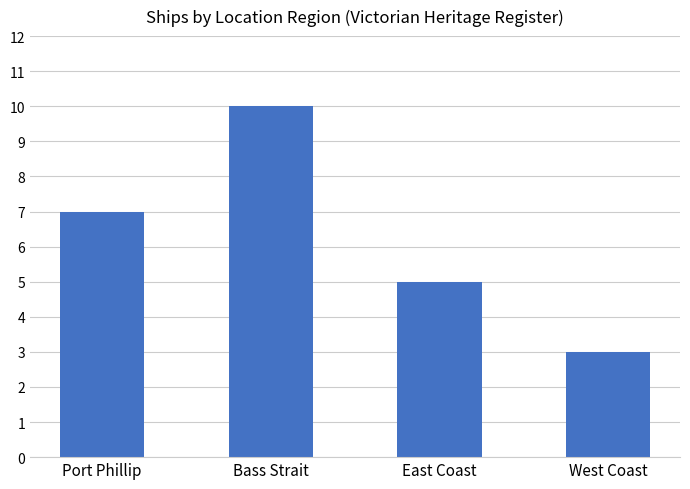

How many values are below 7?

2